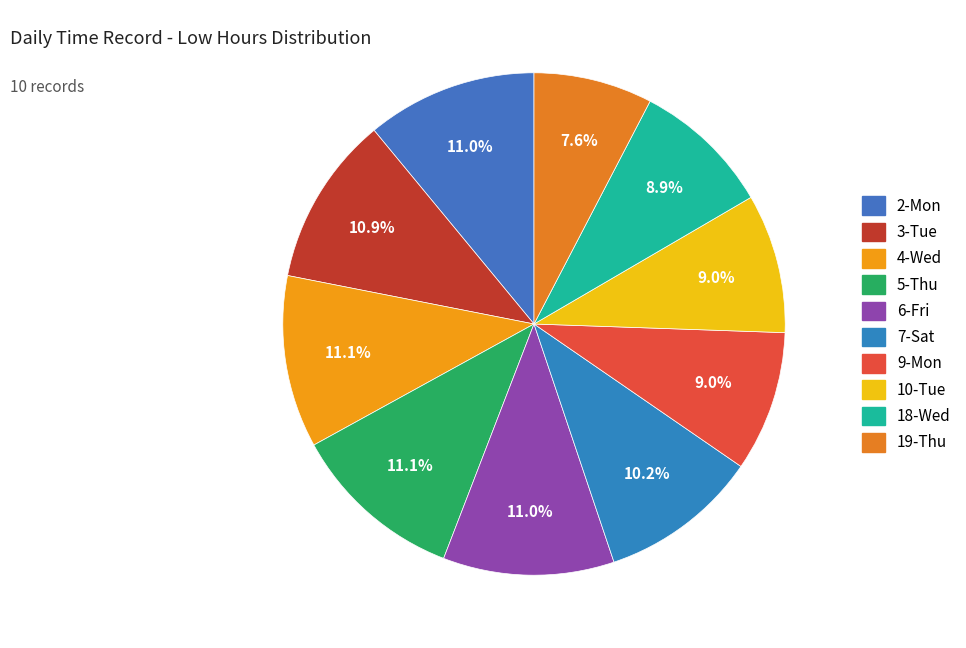

Which slice is the smallest?

19-Thu